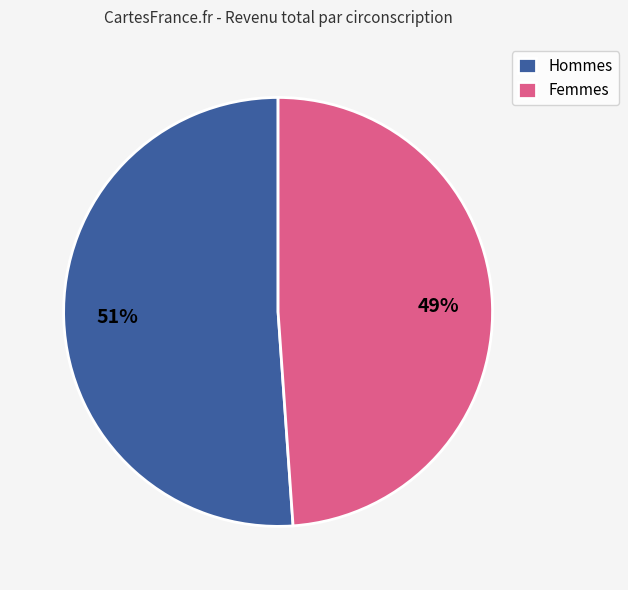

Which slice is the largest?

Hommes